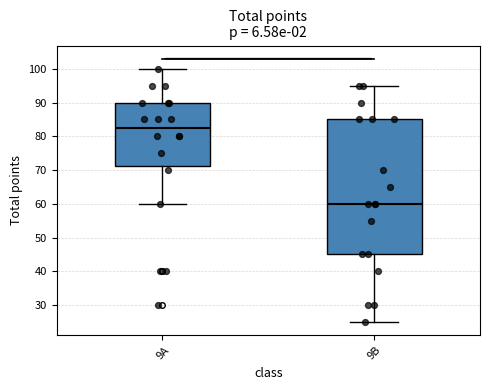

Reading left to right, read every box against the y-axis: the position of its median line, the range the box covers, and the ends of its whiskers. The values are not printed on the chart, so give them approximately, as read against the axis.

9A: median 83, box 71 to 90, whiskers 60 to 100
9B: median 60, box 45 to 85, whiskers 25 to 95